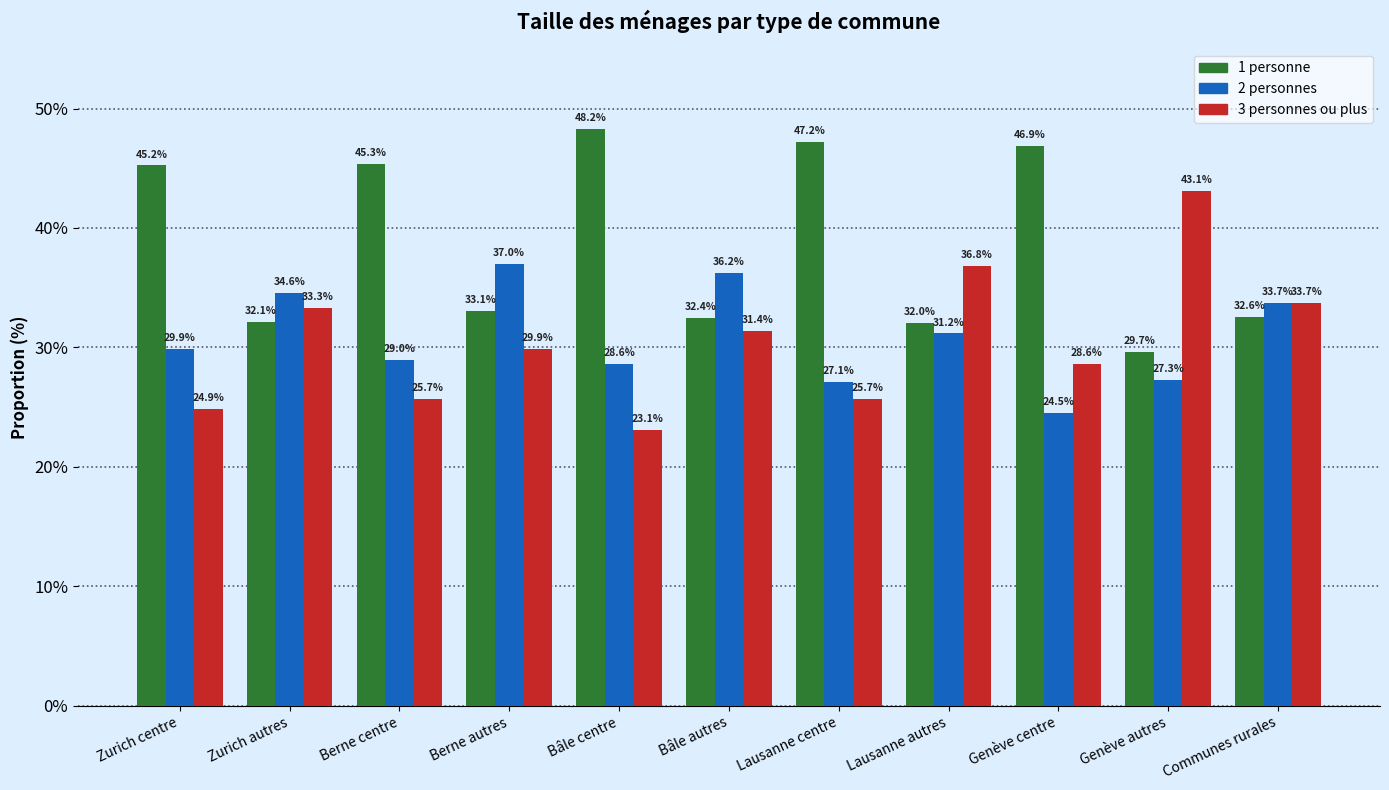

List the labels in order of 2 personnes value, smallest first.

Genève centre, Lausanne centre, Genève autres, Bâle centre, Berne centre, Zurich centre, Lausanne autres, Communes rurales, Zurich autres, Bâle autres, Berne autres